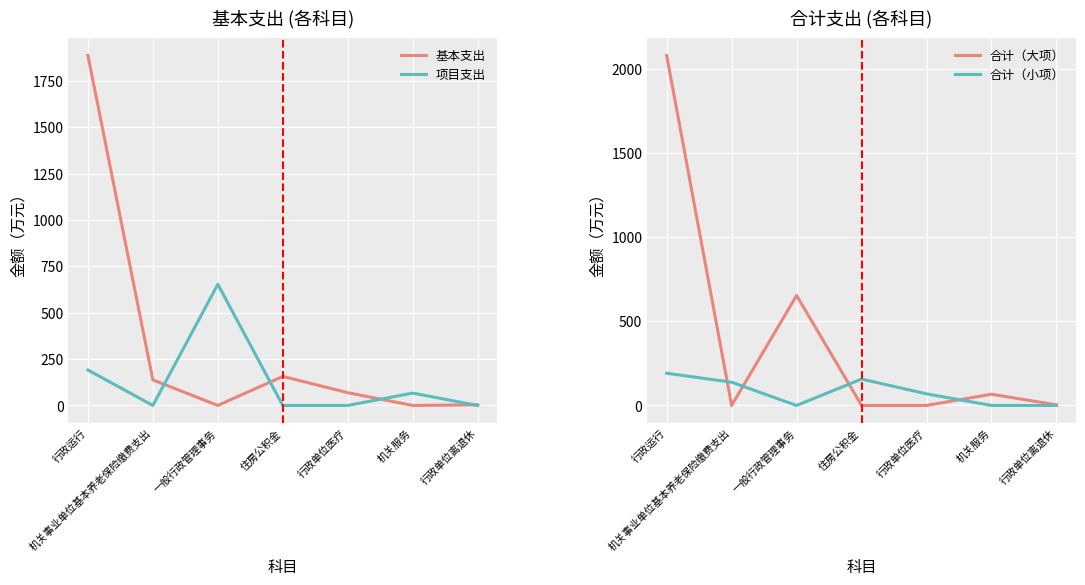

At which category does the chart reach its peak across all series?

行政运行